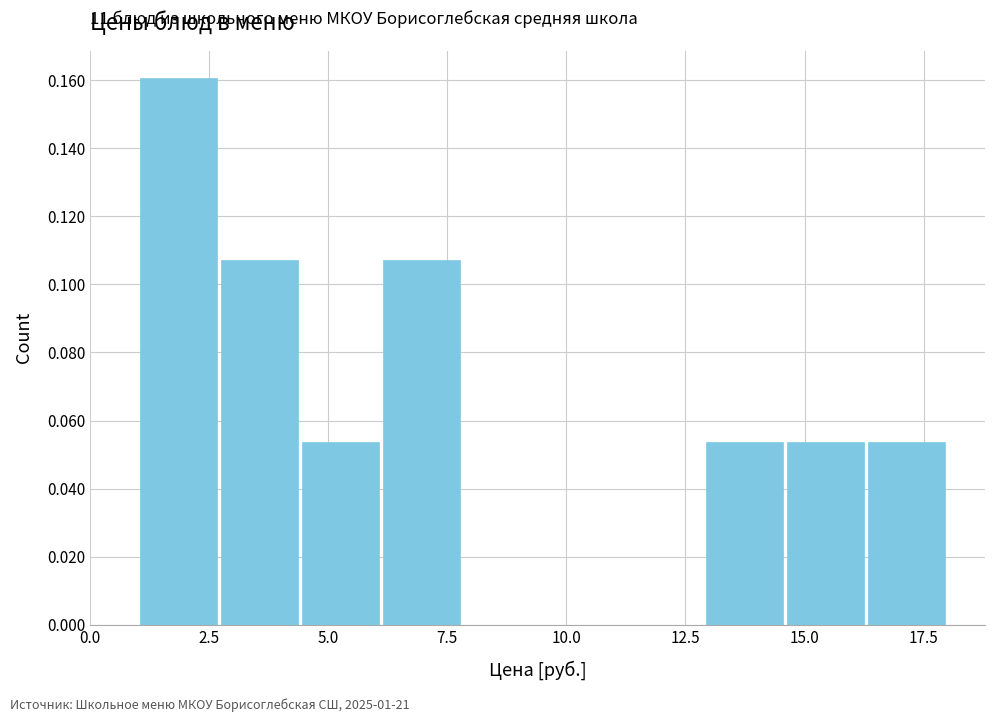

Around what value on the x-axis is the tallest bar? Give the approximate position of its centre, as read against the axis.

2.0